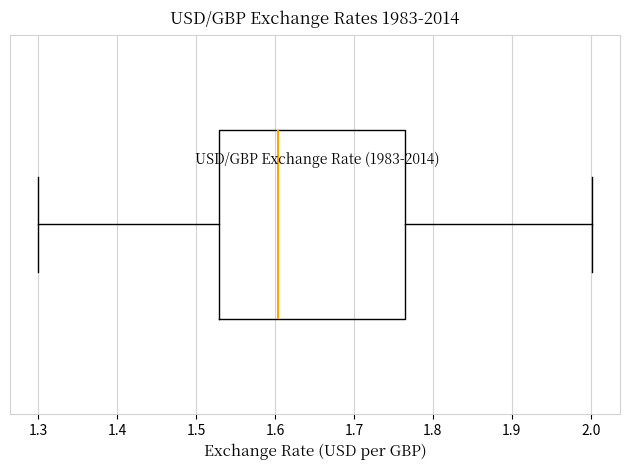

Read this box plot against the x-axis: the position of the median line, the range covered by the box, and the ends of both whiskers. The values are not printed on the chart, so give them approximately, as read against the axis.

median 1.60, box 1.53 to 1.76, whiskers 1.30 to 2.00